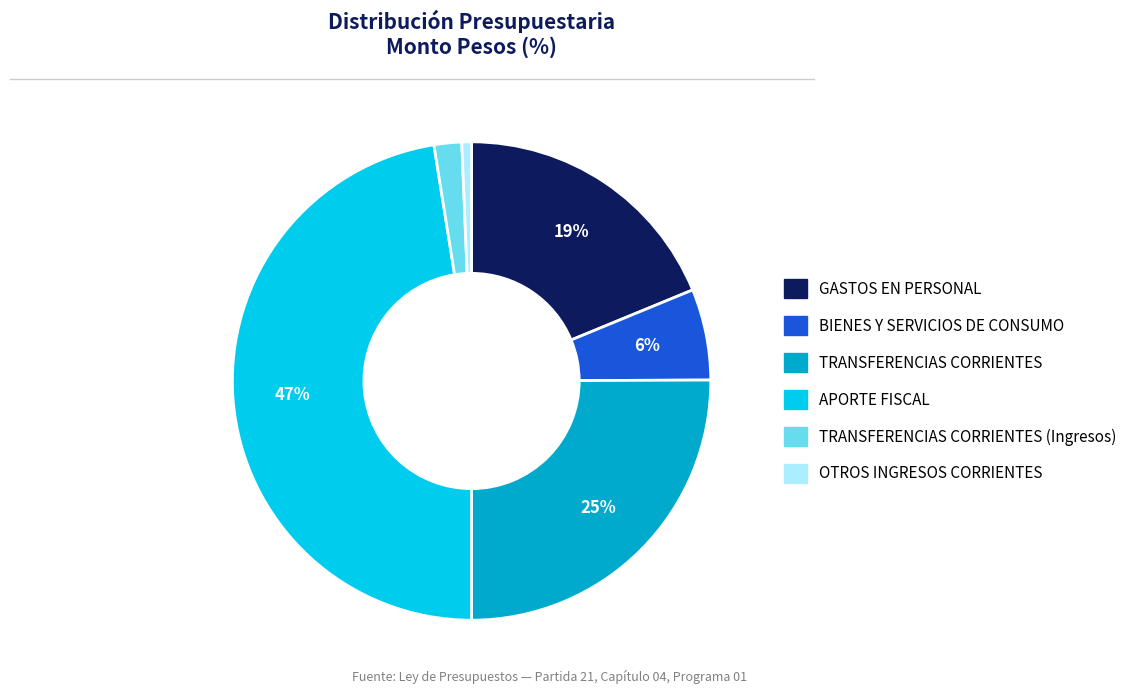

Does any single category account for the majority?

No